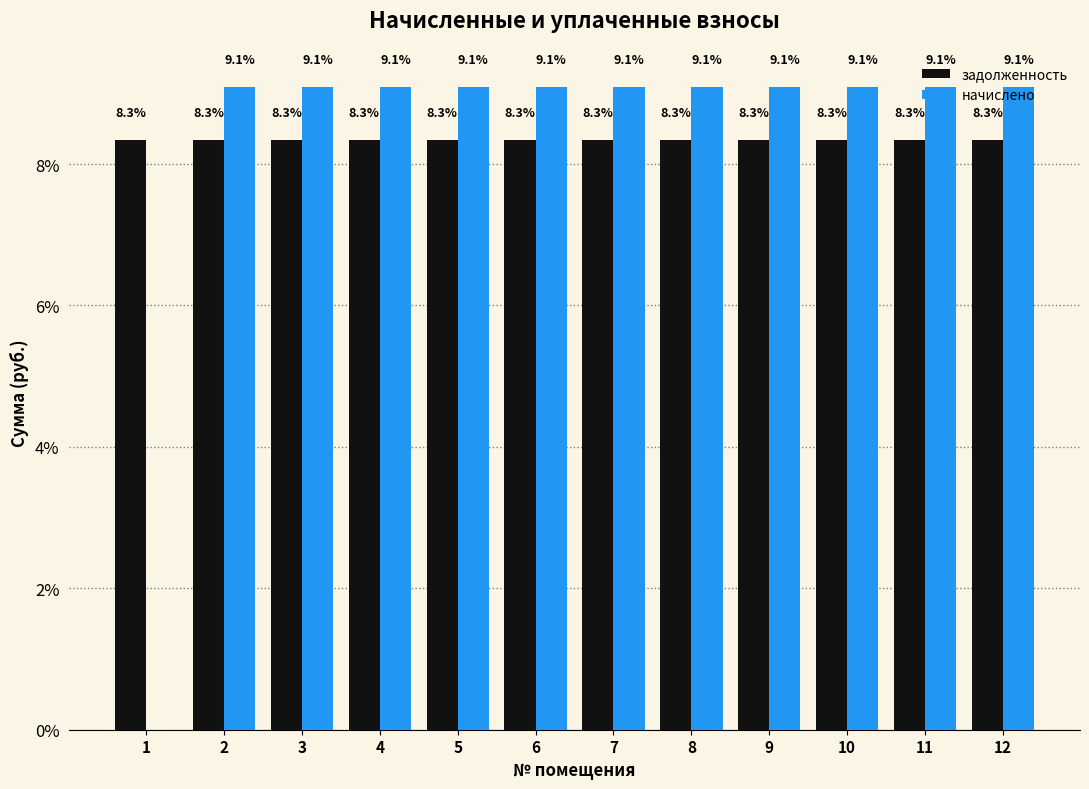

True or false: задолженность has a value of 2.4 at 6.

False